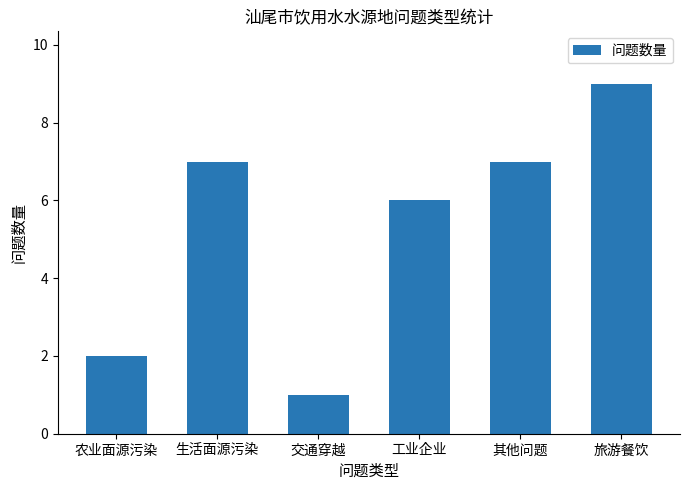

Reading right to left, extract all data points from this chart.

9	7	6	1	7	2